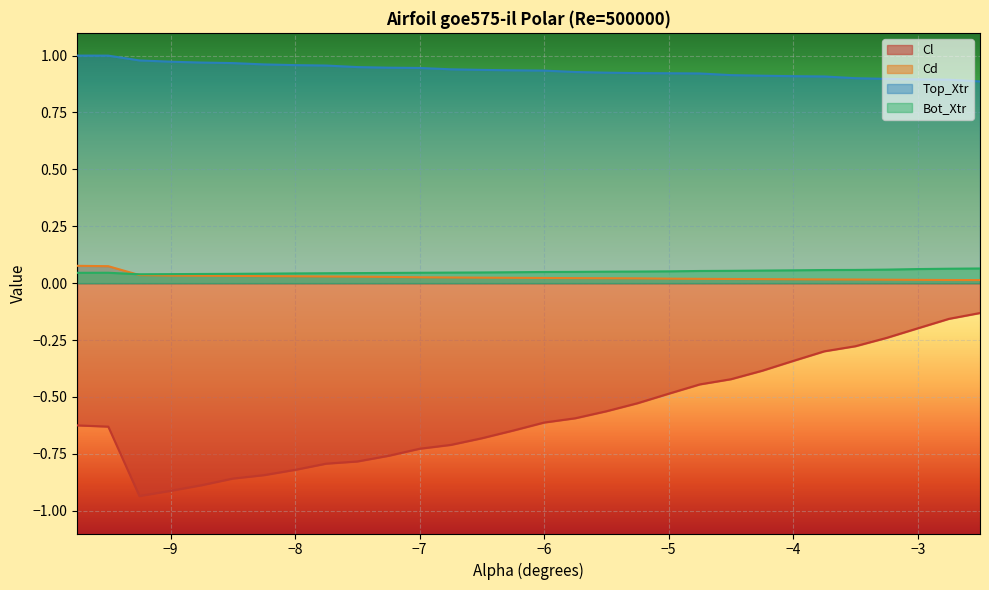

What is the label of the 21st point from the left?

-4.75